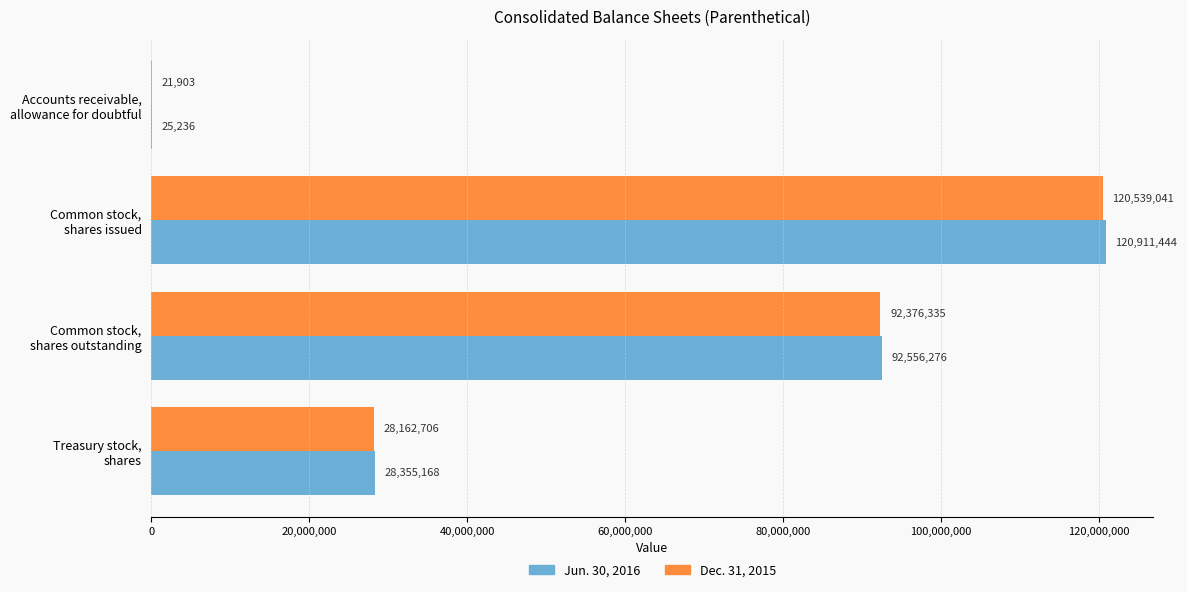

How many Jun. 30, 2016 values are between 28355168 and 120911444?

3